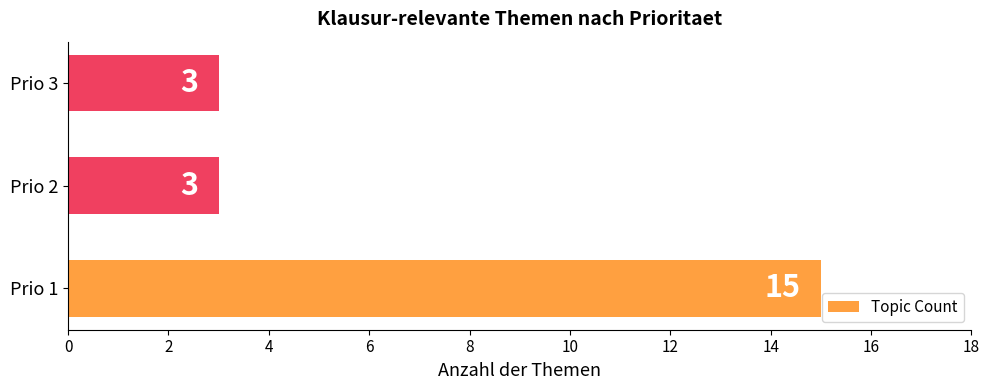

The chart shows a value of 2 at Prio 2. True or false?

False